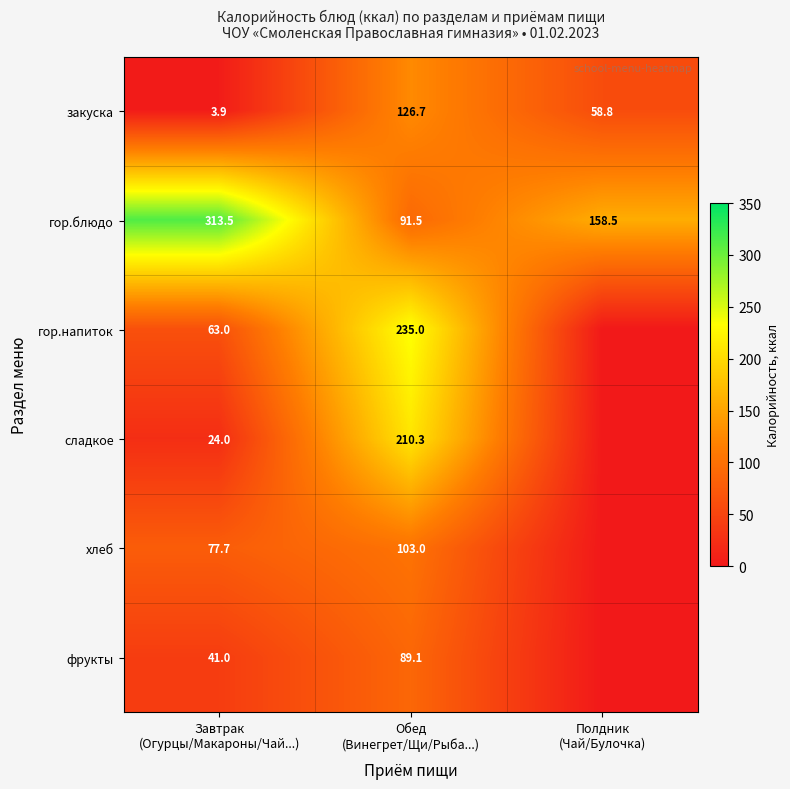

Rank the series at Завтрак
(Огурцы/Макароны/Чай...) from lowest to highest value.

закуска, сладкое, фрукты, гор.напиток, хлеб, гор.блюдо